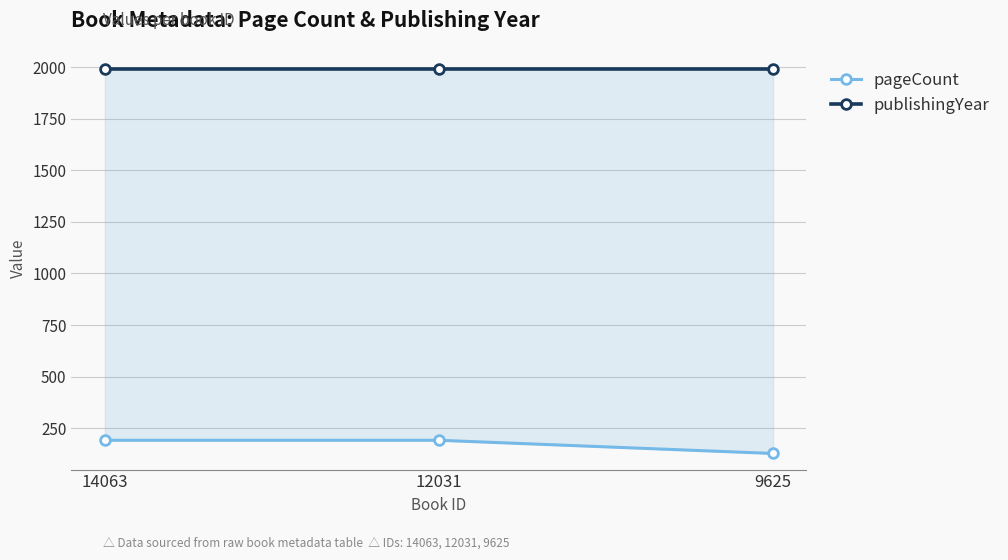

How many lines are shown in the chart?

2